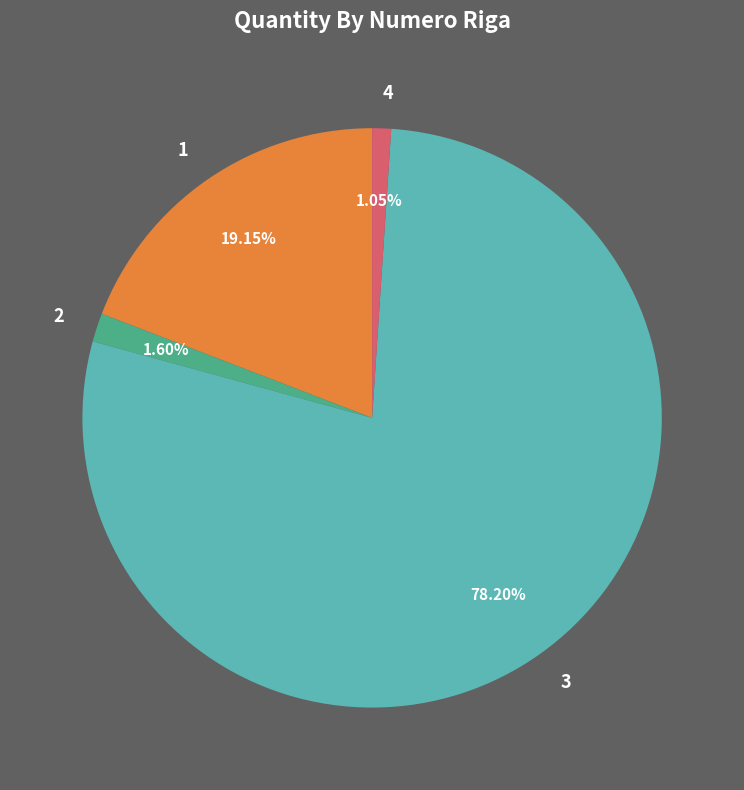

Rank the categories by value from highest to lowest.

3, 1, 2, 4